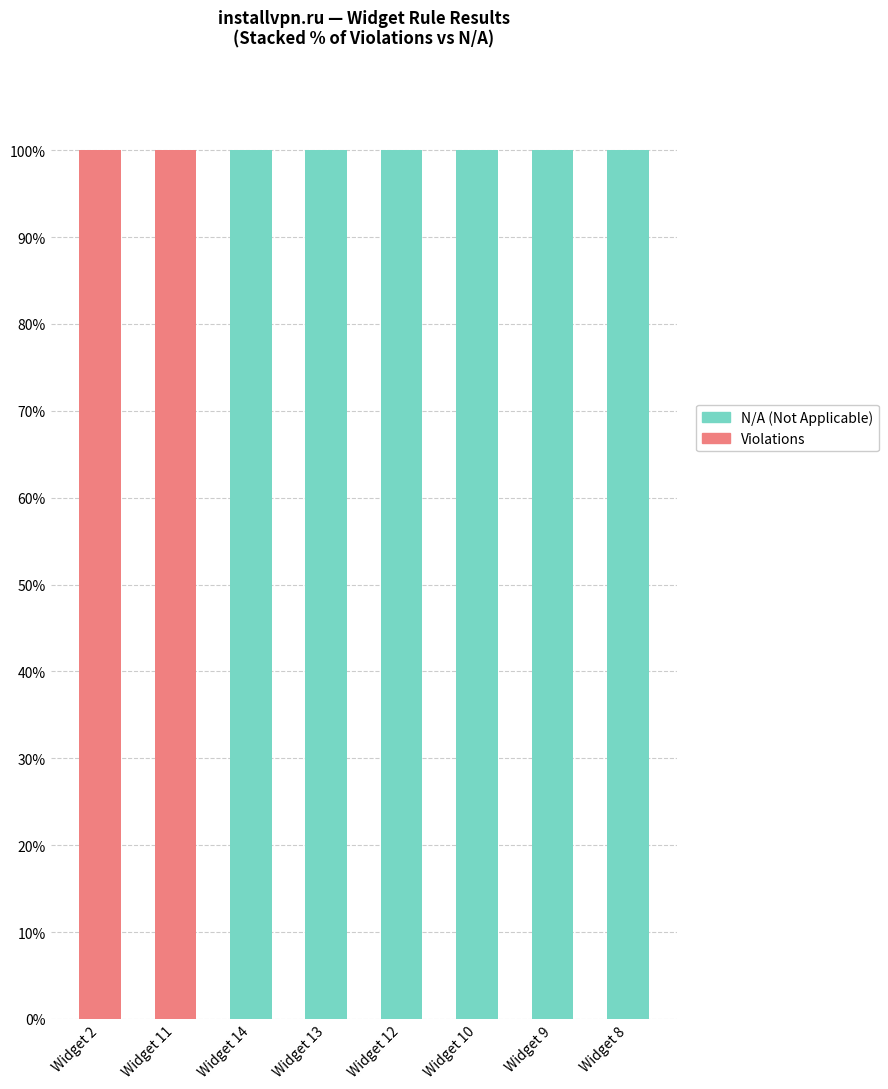

The value of Violations at Widget 13 is 0. True or false?

True